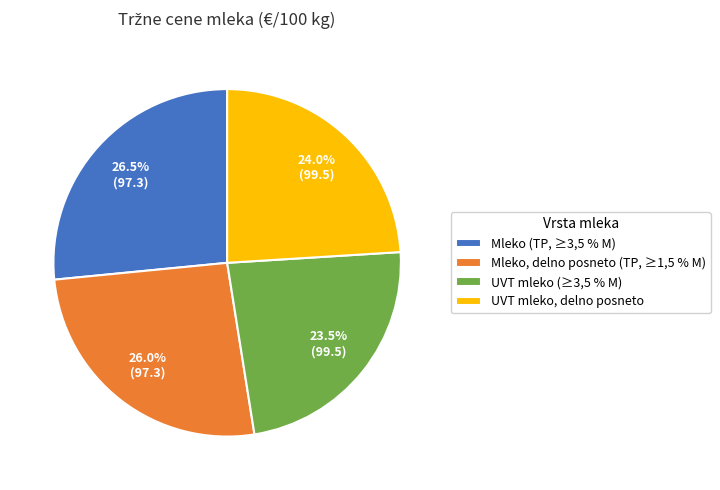

How much of the chart is everything except Mleko (TP, ≥3,5 % M)?

73.5%